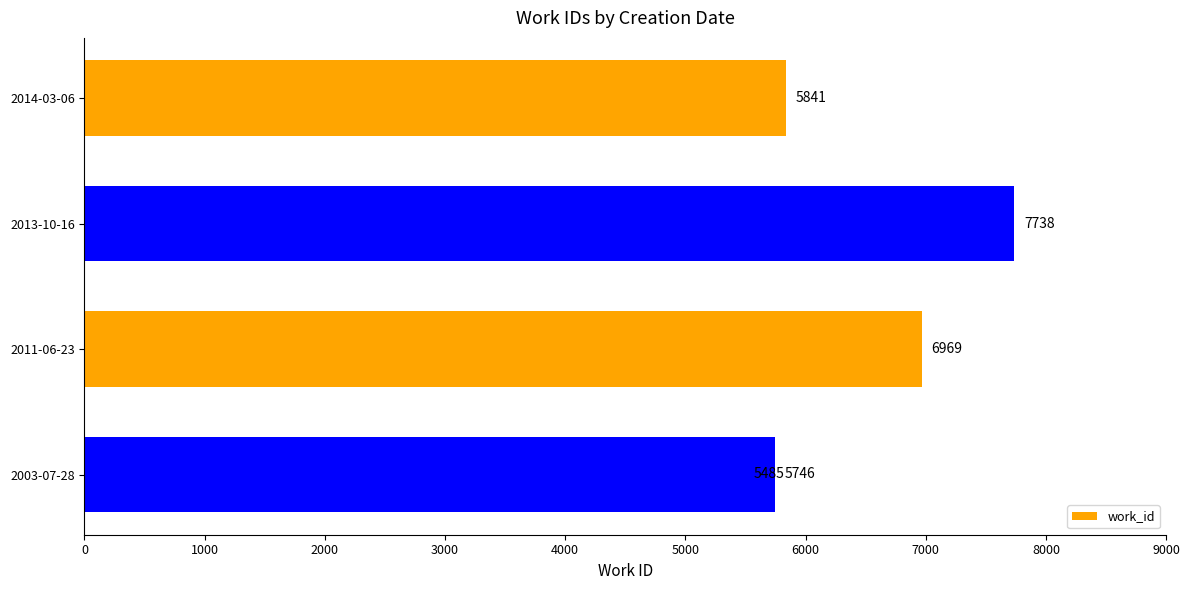

What is the value of the 1st bar from the left?

5485